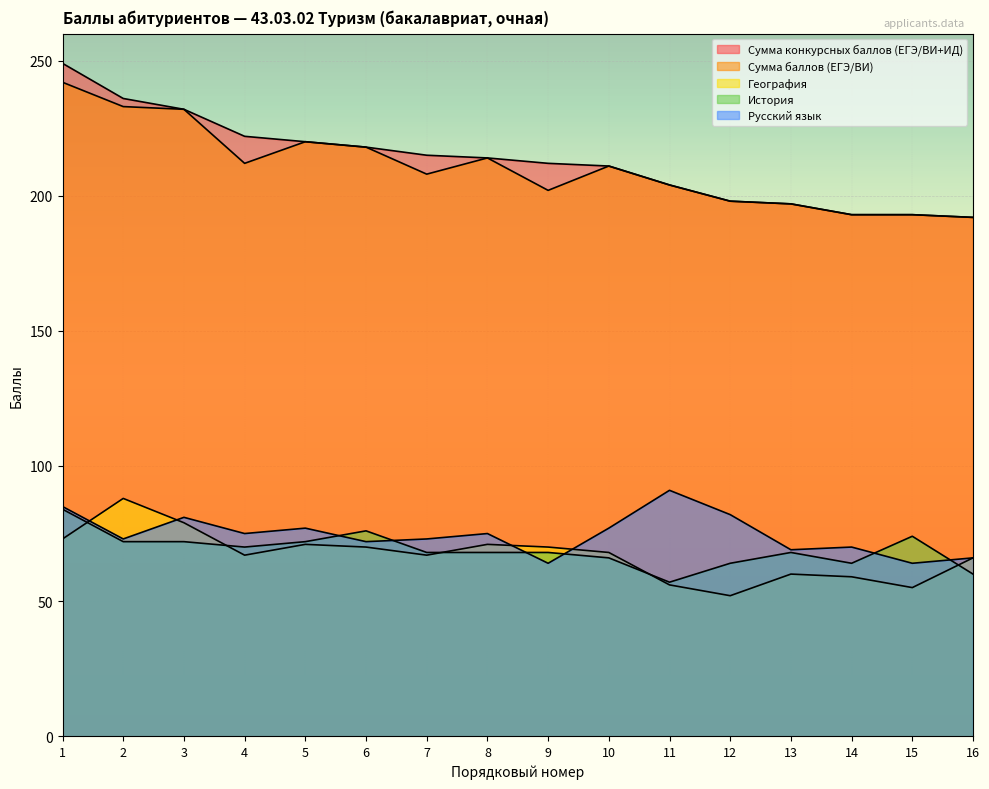

What is the sum of the Сумма баллов (ЕГЭ/ВИ) values at 11 and 4?

416